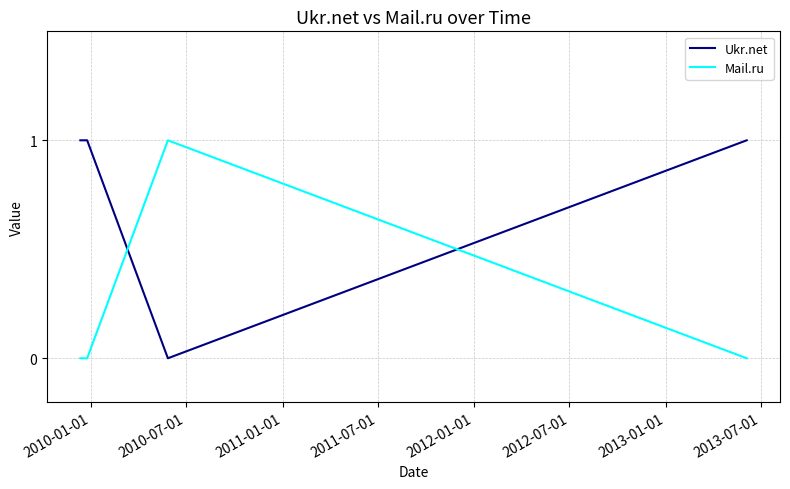

Reading left to right, what are all the values shown in this chart?

Ukr.net: 1	1	0	1
Mail.ru: 0	0	1	0